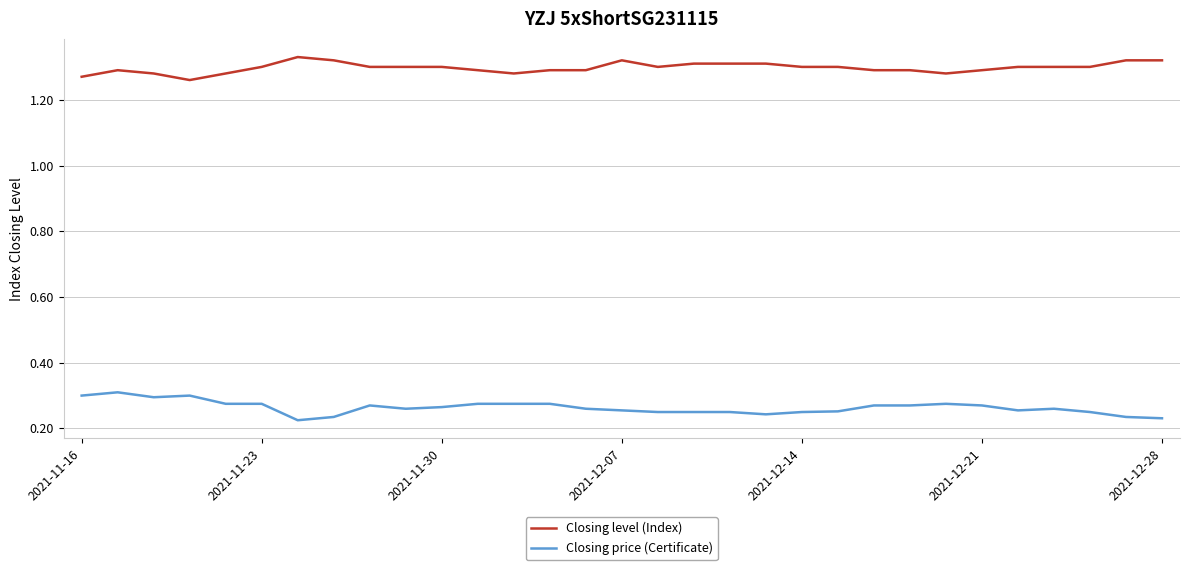

Which series has the largest total across all categories?

Closing level (Index)